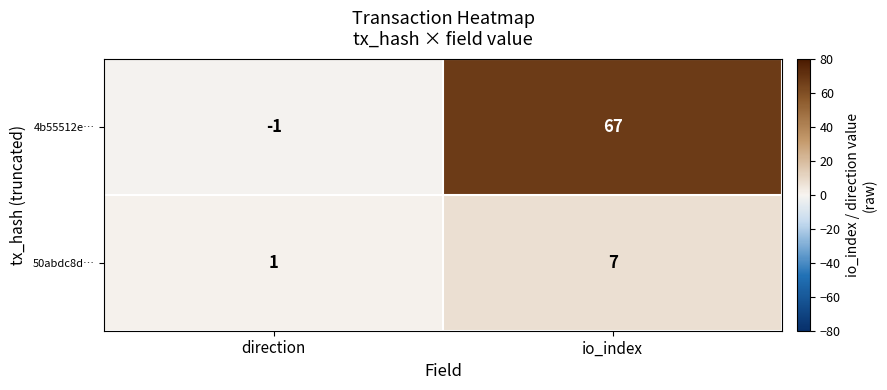

What is the average value of the 50abdc8d… series?

4